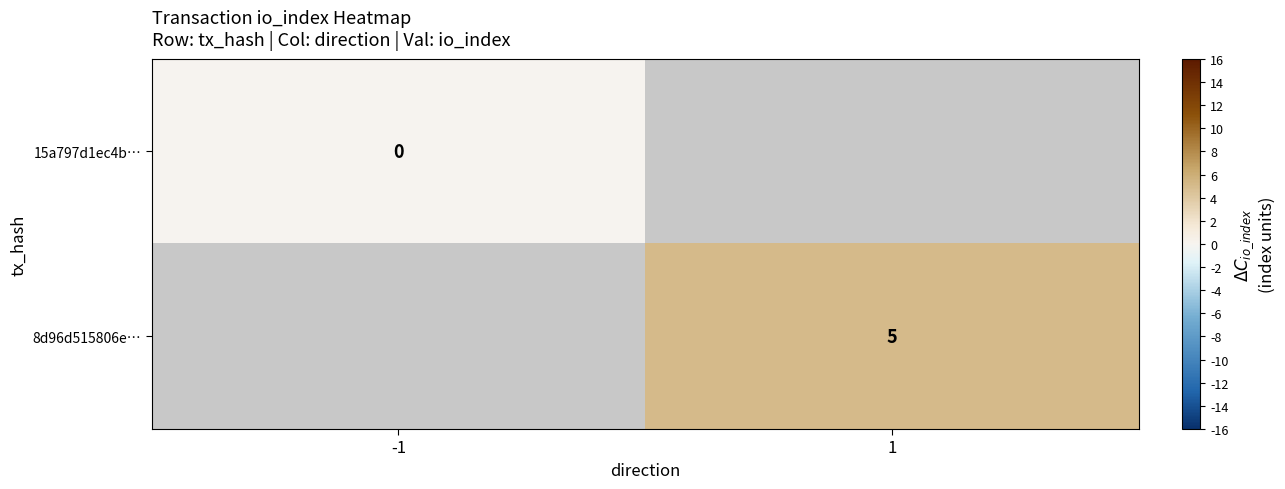

Between -1 and 1, which is larger?

1